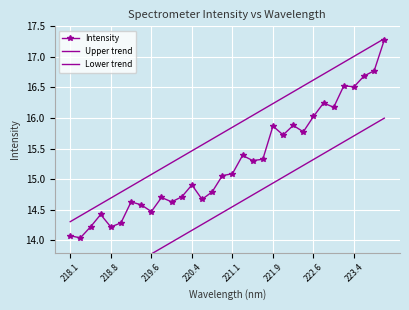

Rank the series by their average value, from lowest to highest.

Lower trend, Intensity, Upper trend